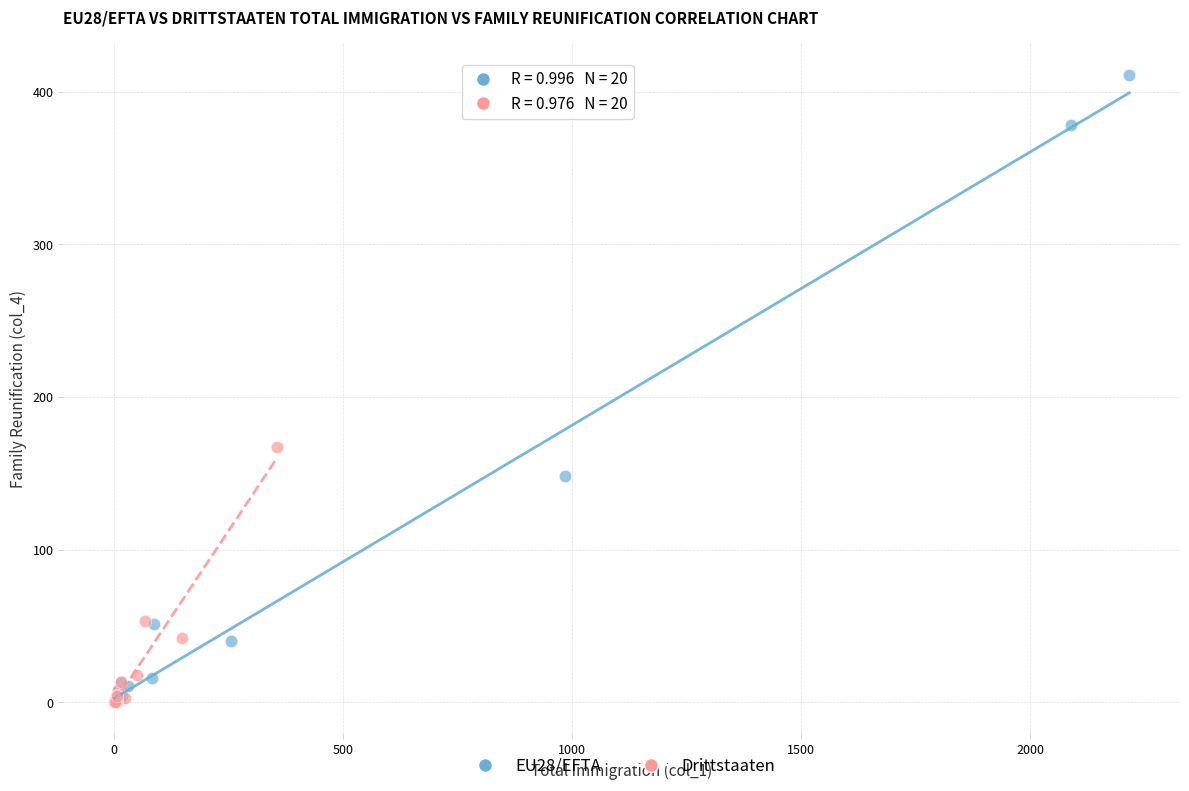

Which series contains the highest Y value?

EU28/EFTA